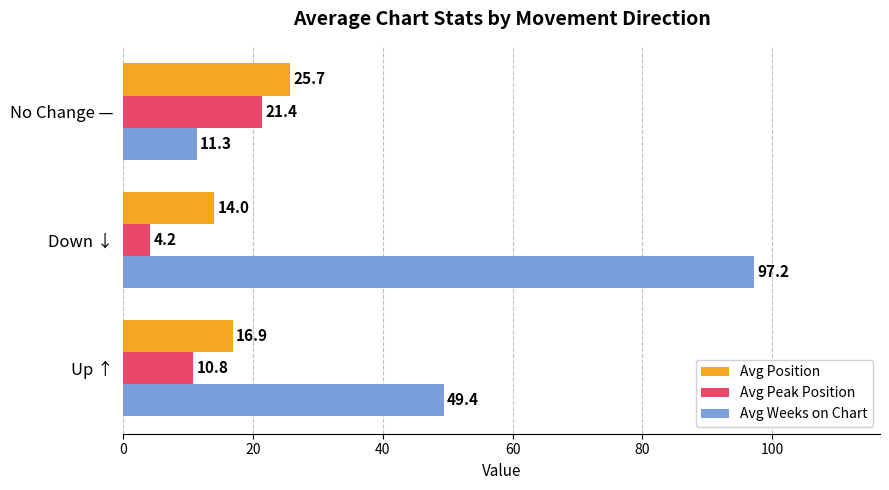

What is the maximum value shown in the chart?

97.2